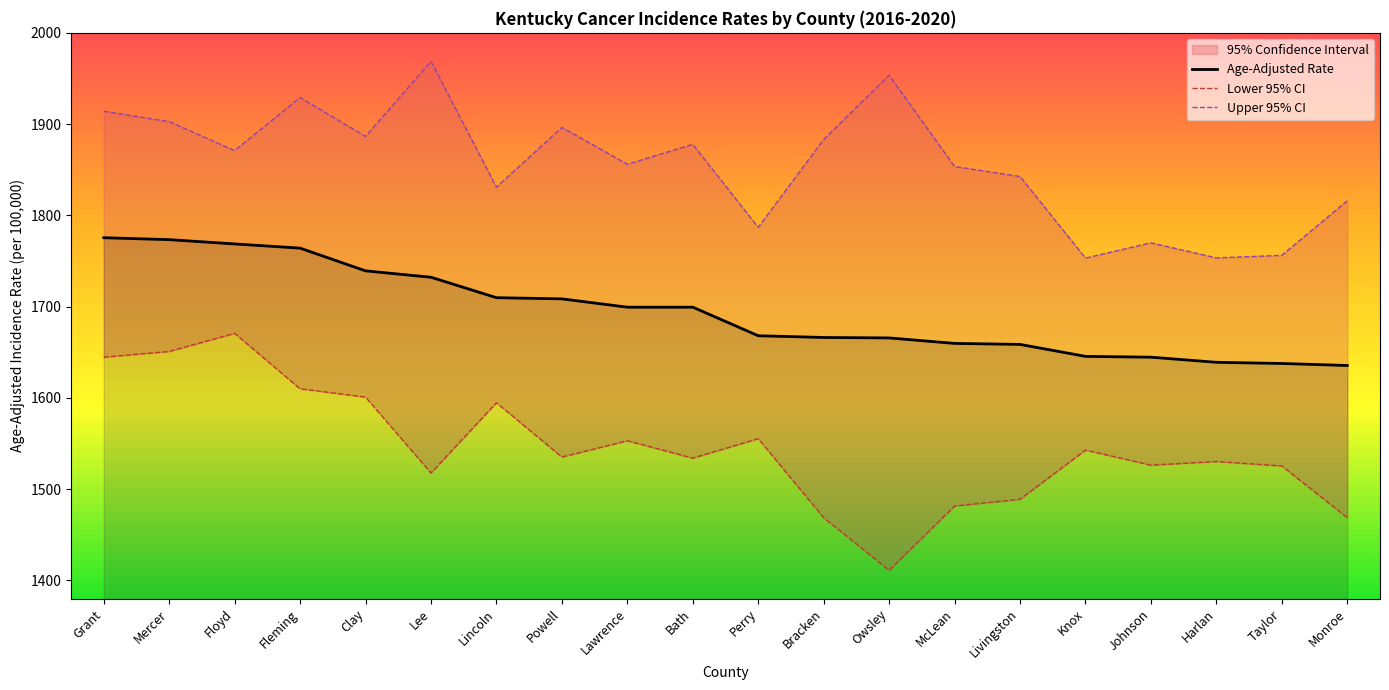

Which category has the highest value in the Upper 95% CI series?

Lee